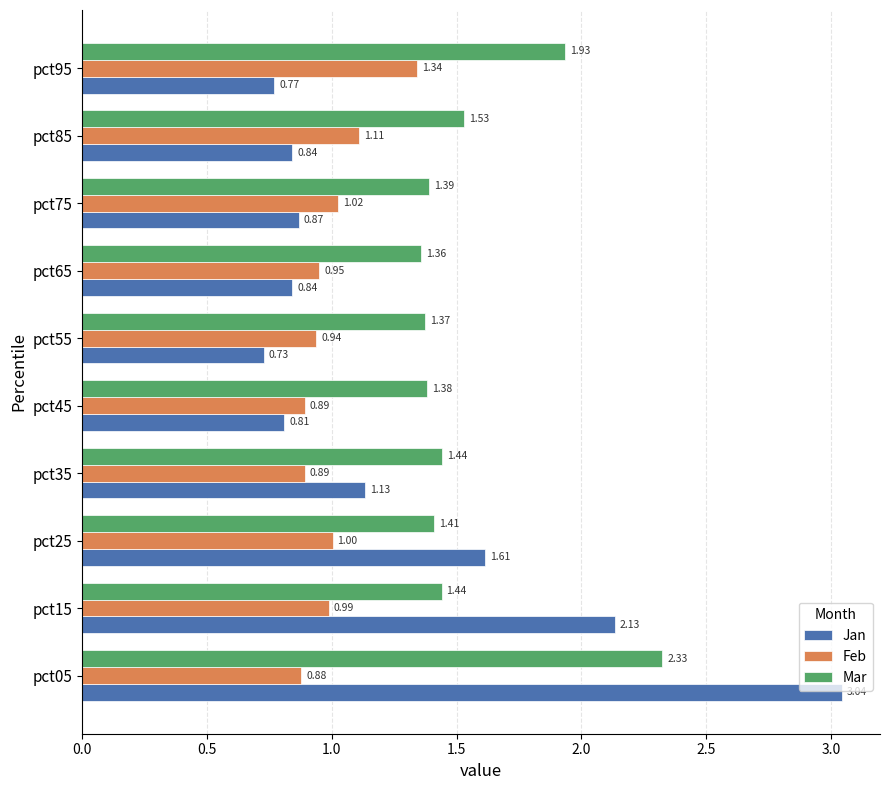

What is the sum of all Jan values?

12.8